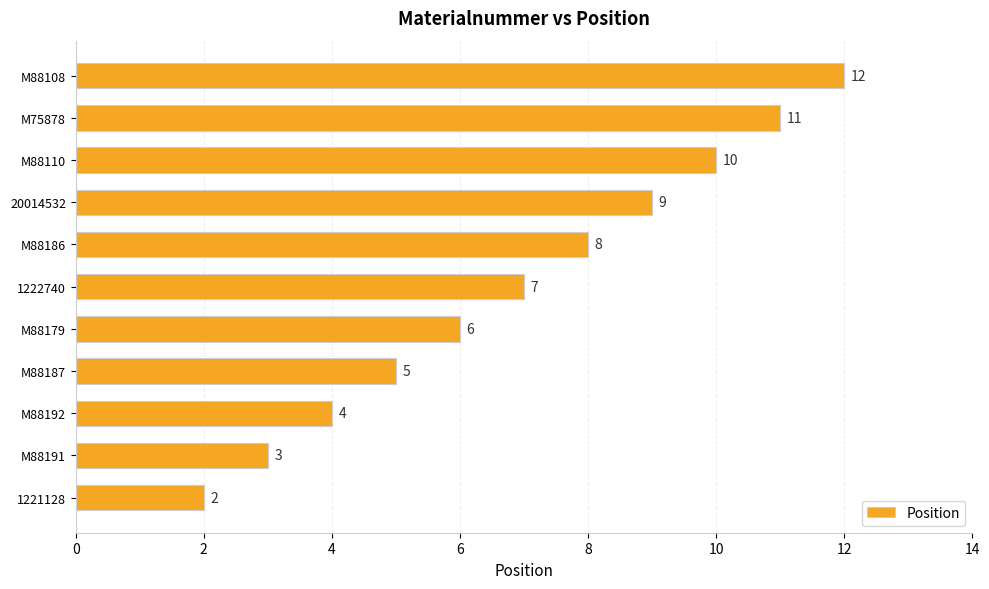

Rank the categories by value from highest to lowest.

M88108, M75878, M88110, 20014532, M88186, 1222740, M88179, M88187, M88192, M88191, 1221128